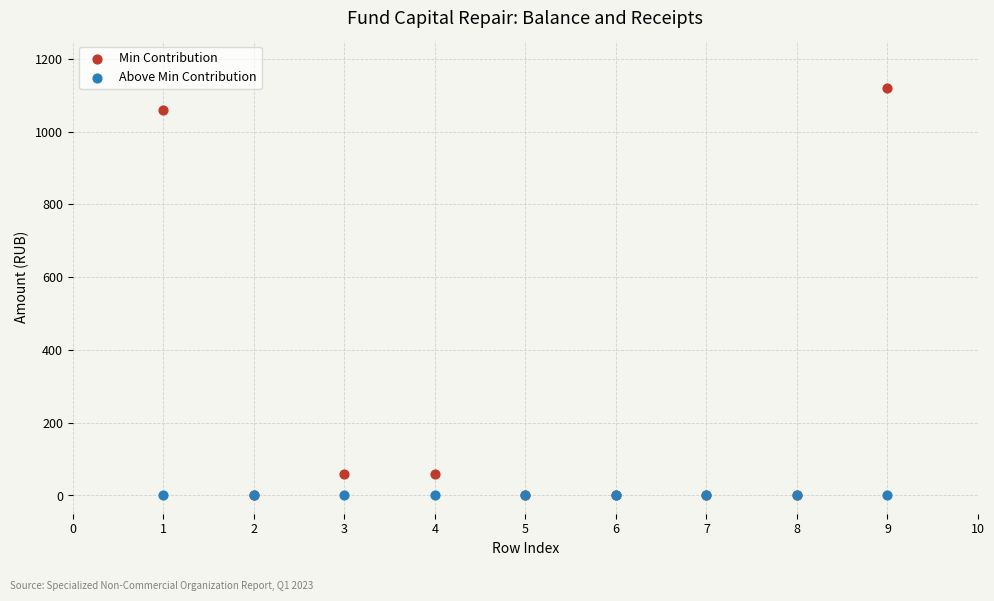

What are all the series names shown in the legend?

Min Contribution, Above Min Contribution